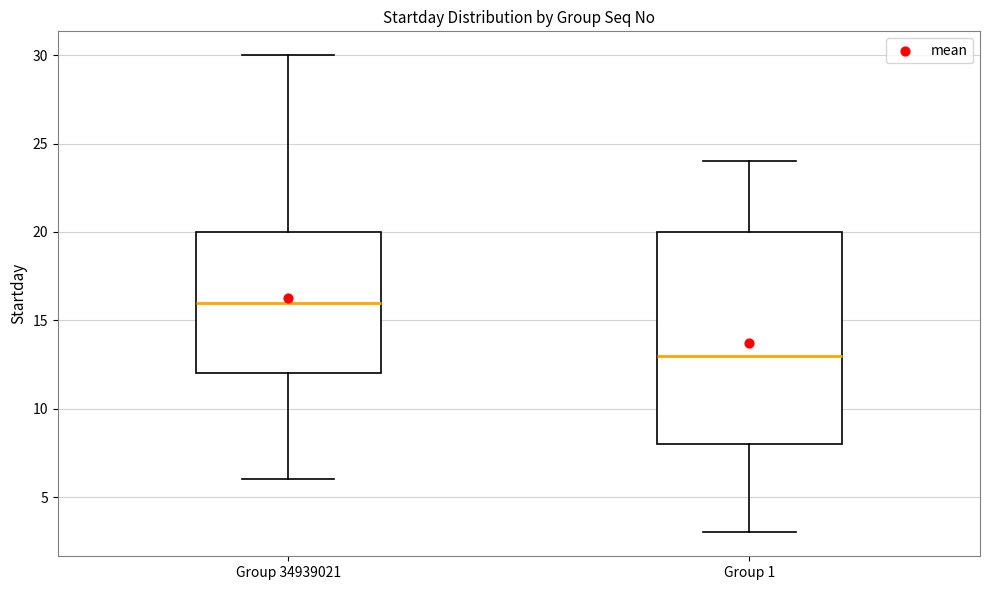

Reading left to right, read every box against the y-axis: the position of its median line, the range the box covers, and the ends of its whiskers. The values are not printed on the chart, so give them approximately, as read against the axis.

Group 34939021: median 16, box 12 to 20, whiskers 6 to 30
Group 1: median 13, box 8 to 20, whiskers 3 to 24